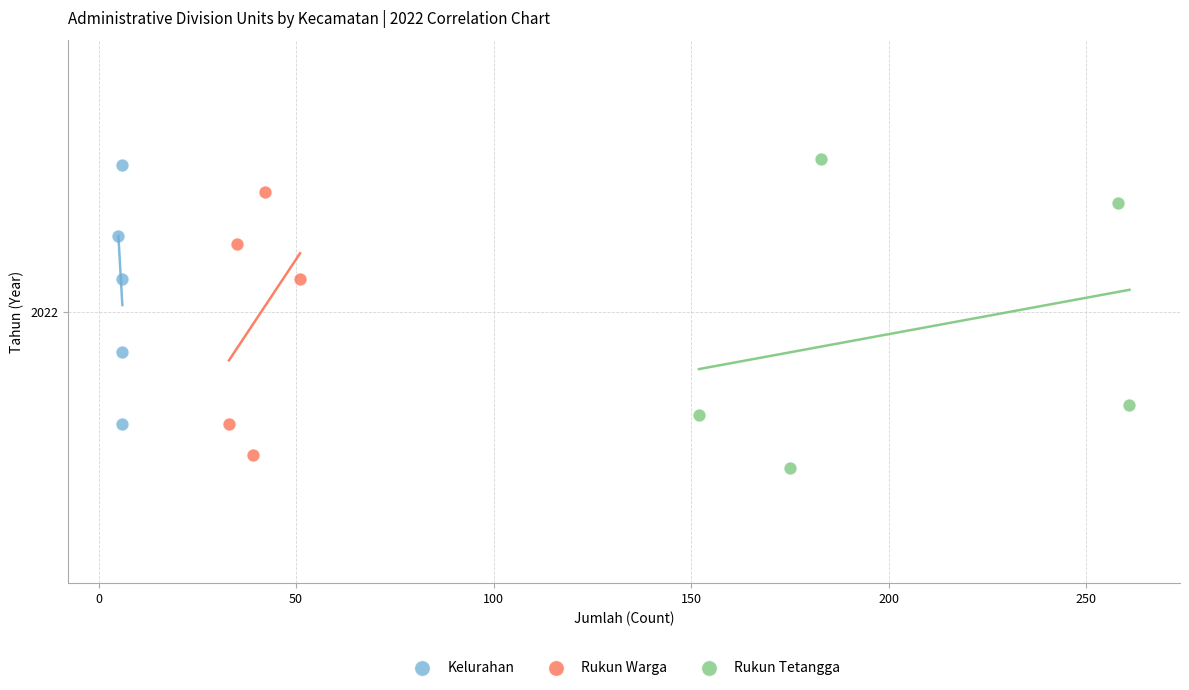

Which series reaches the minimum Y coordinate?

Rukun Tetangga